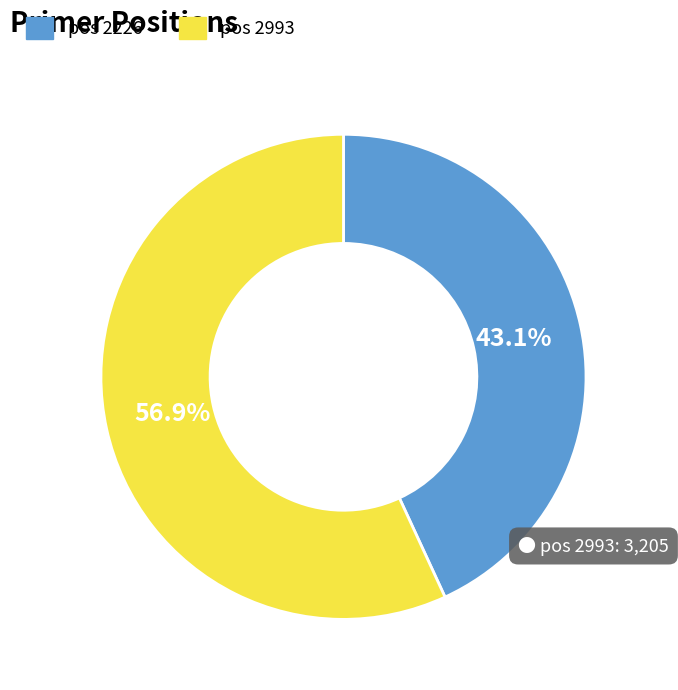

Approximately how many times larger is the value at pos 2226 compared to pos 2993?

0.8